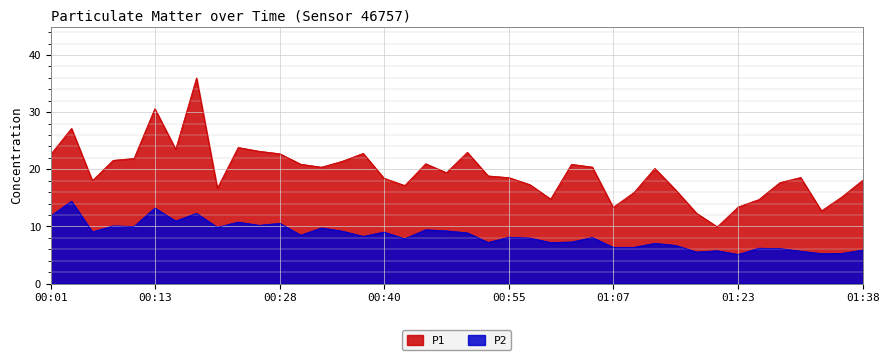

At which label does P1 first exceed 19?

00:01